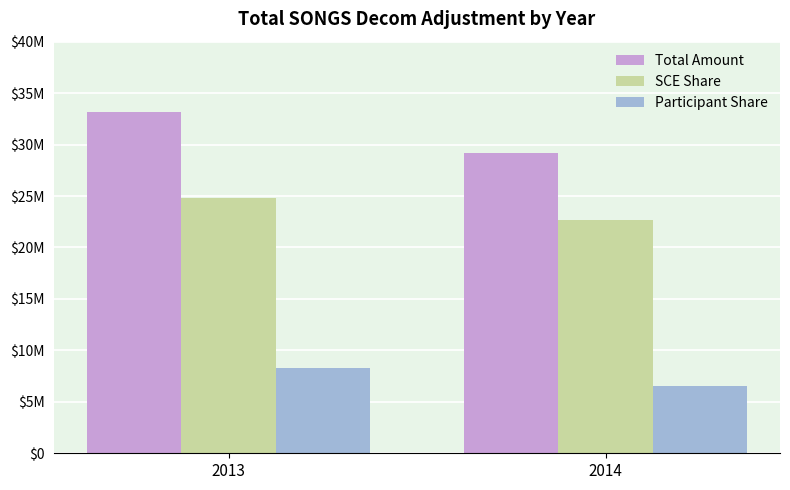

What is the average value of the Total Amount series?

31182691.2